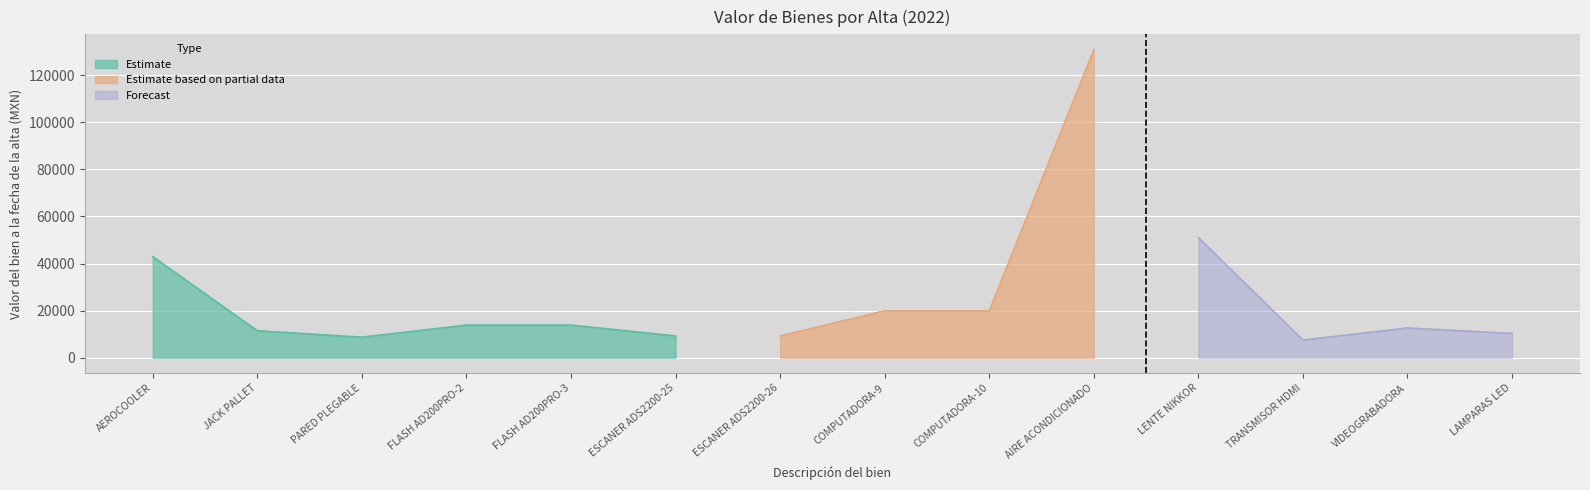

Rank the categories by value from highest to lowest.

AIRE ACONDICIONADO, LENTE NIKKOR, AEROCOOLER, COMPUTADORA-9, COMPUTADORA-10, FLASH AD200PRO-2, FLASH AD200PRO-3, VIDEOGRABADORA, JACK PALLET, LAMPARAS LED, ESCANER ADS2200-25, ESCANER ADS2200-26, PARED PLEGABLE, TRANSMISOR HDMI